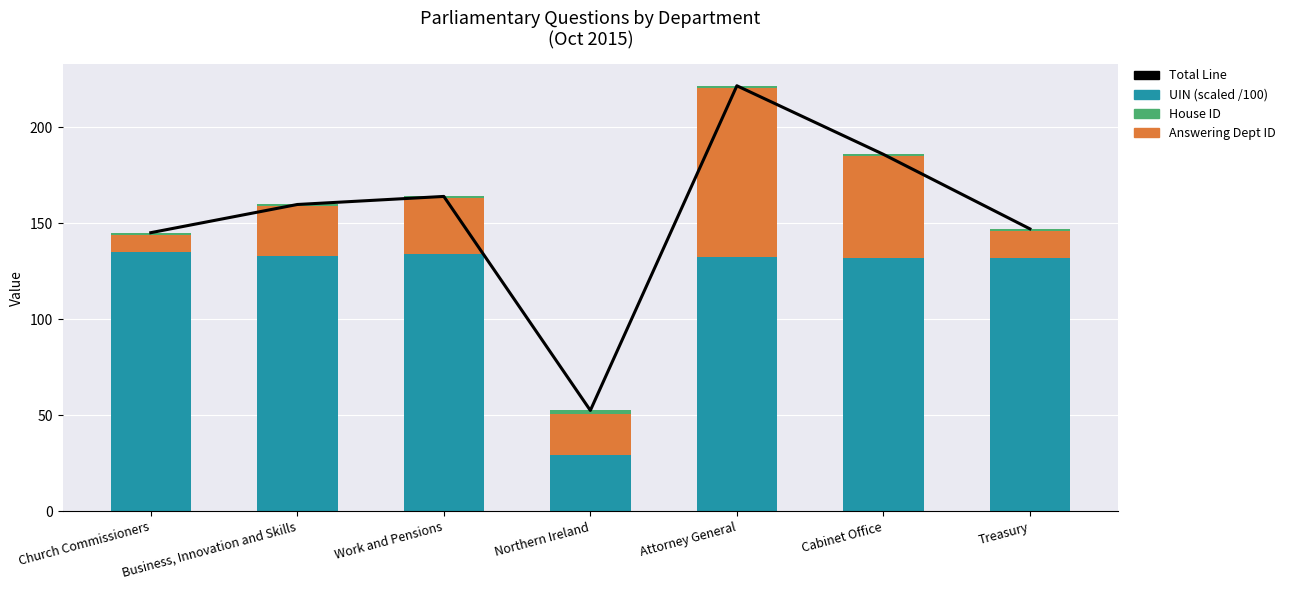

What is the greatest value displayed?

221.5